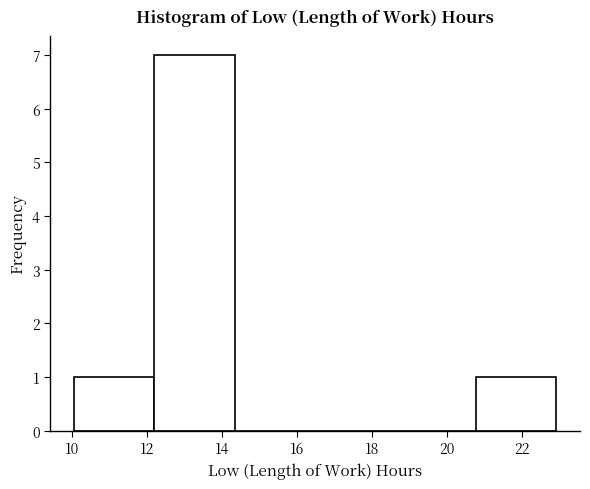

How tall is the bar that spans 10.0 to 12.2 on the x-axis? Neither the bar edges nor the heights are printed on the chart, so give them approximately, as read against the axes.

1